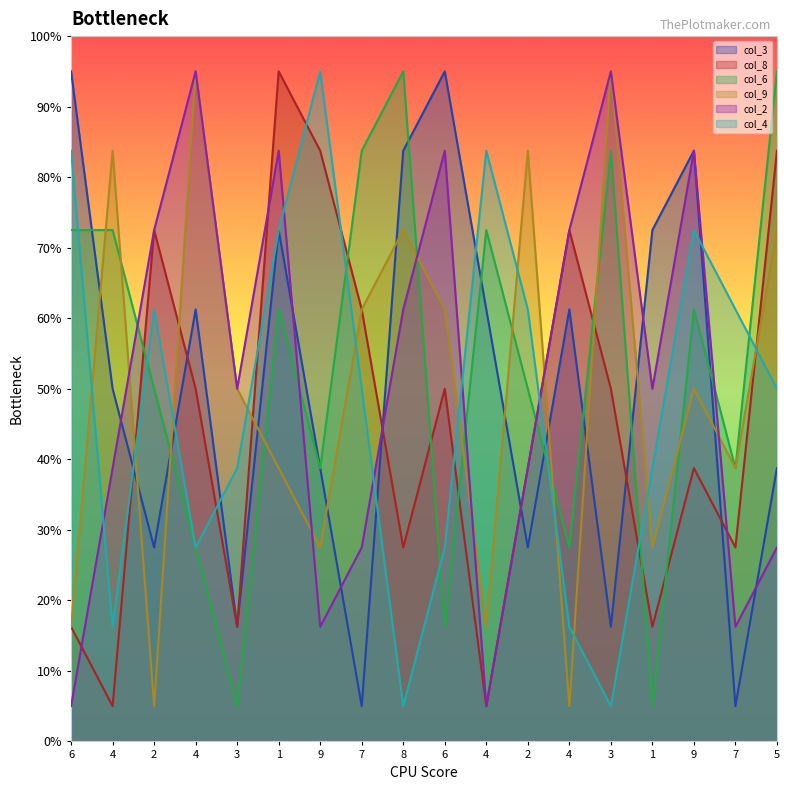

Which label corresponds to the smallest value in the chart?

7